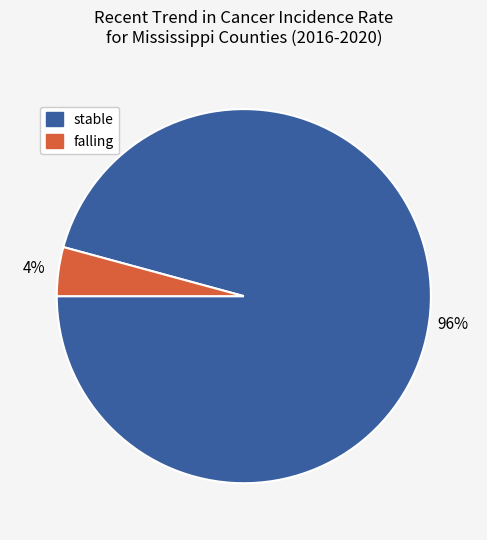

To the nearest percent, what portion does falling represent?

4%